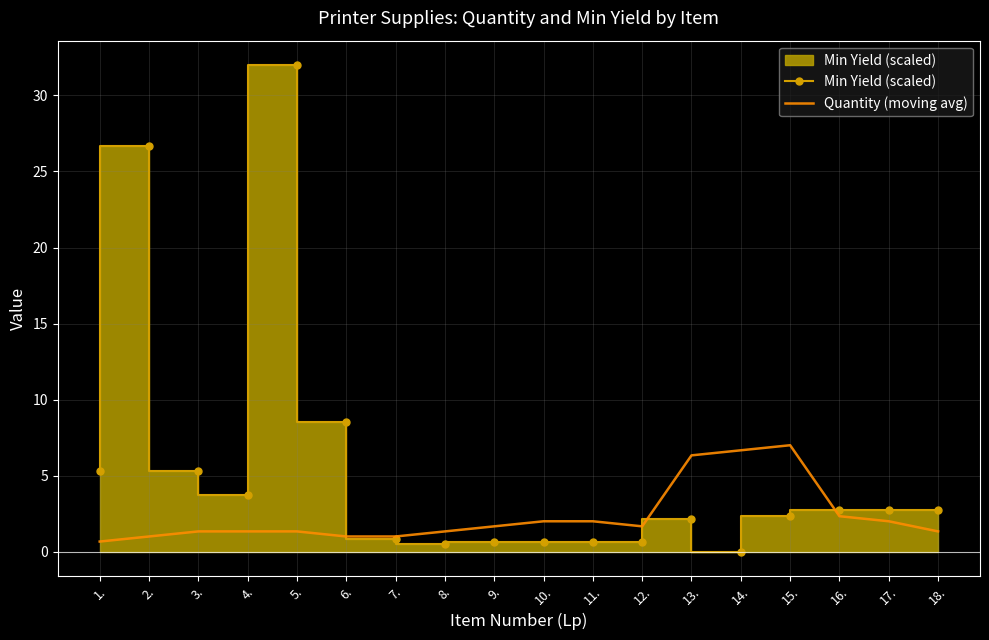

Is it true that Min Yield (scaled) equals 0.4 at 12.?

False